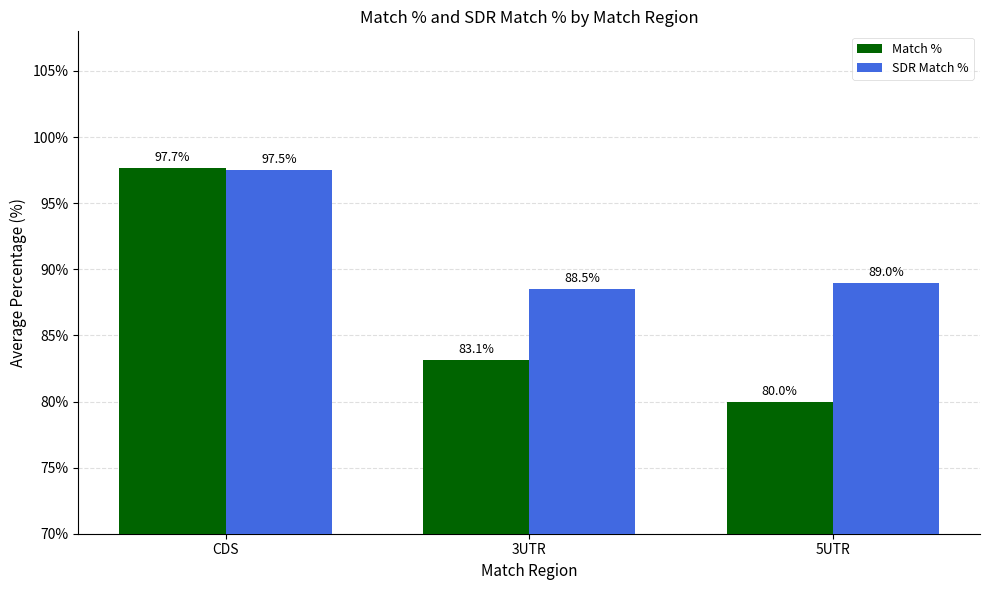

How many data points does each series have?

3